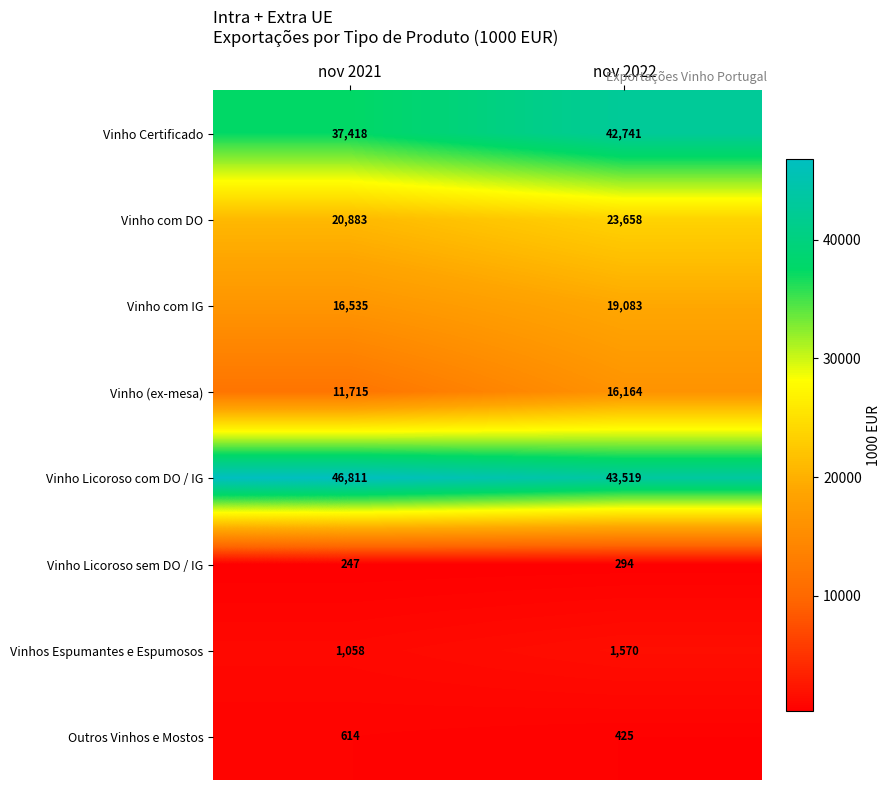

What is the greatest value displayed?

46811